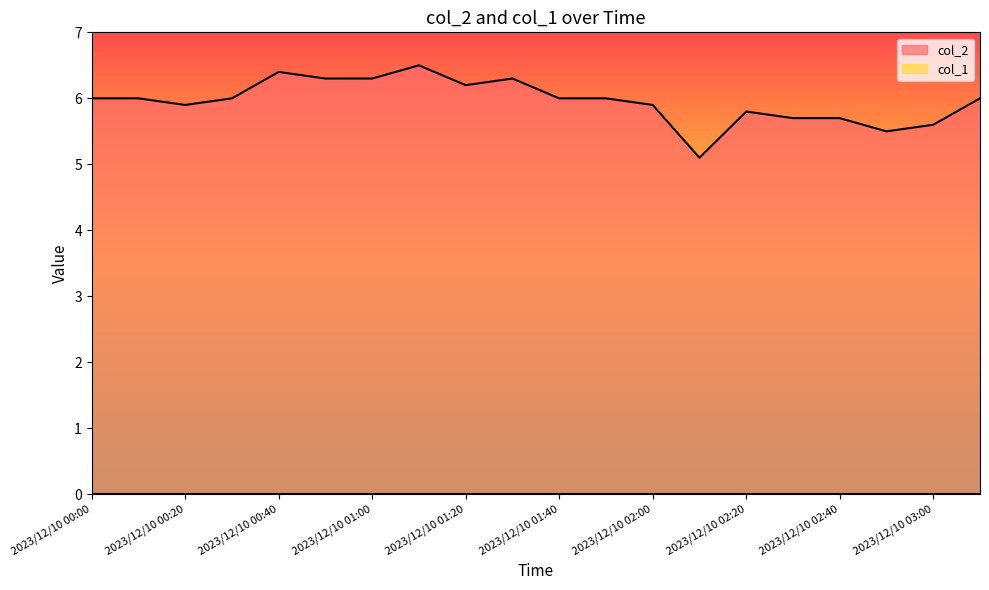

Rank the categories by value from lowest to highest.

2023/12/10 02:10, 2023/12/10 02:50, 2023/12/10 03:00, 2023/12/10 02:30, 2023/12/10 02:40, 2023/12/10 02:20, 2023/12/10 00:20, 2023/12/10 02:00, 2023/12/10 00:00, 2023/12/10 00:10, 2023/12/10 00:30, 2023/12/10 01:40, 2023/12/10 01:50, 2023/12/10 03:10, 2023/12/10 01:20, 2023/12/10 00:50, 2023/12/10 01:00, 2023/12/10 01:30, 2023/12/10 00:40, 2023/12/10 01:10